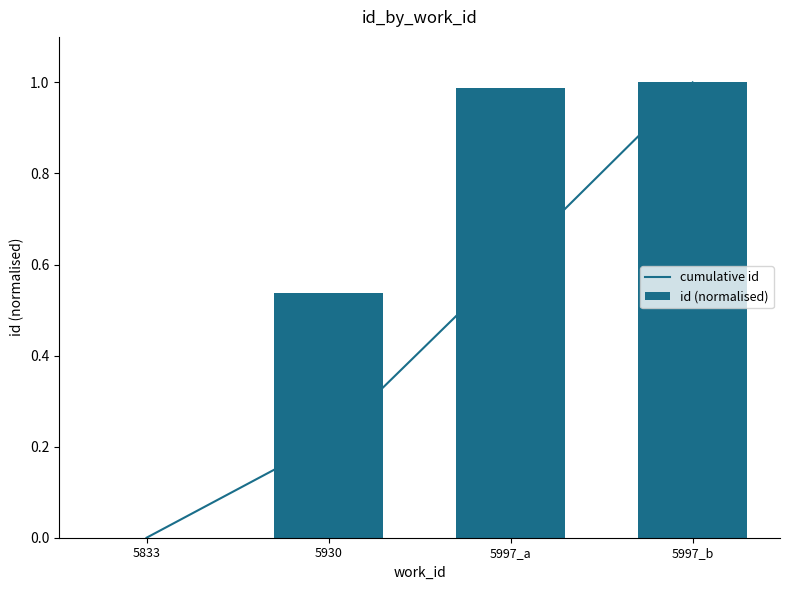

What is the difference between the second highest and second lowest values in the id (normalised) series?

0.4